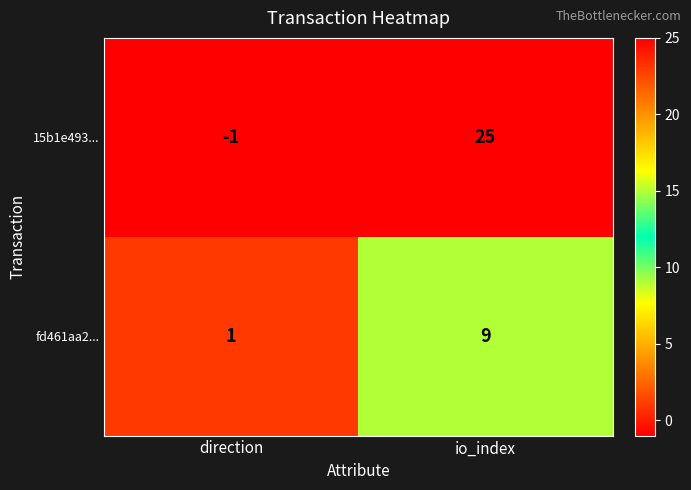

The value of fd461aa2... at direction is 2. True or false?

False